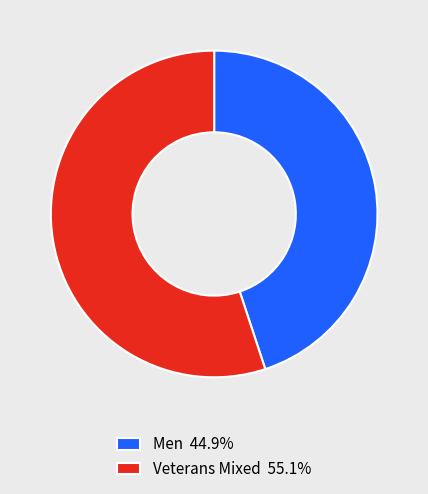

What is the ratio of the value at Veterans Mixed 55.1% to the value at Men 44.9%?

1.2